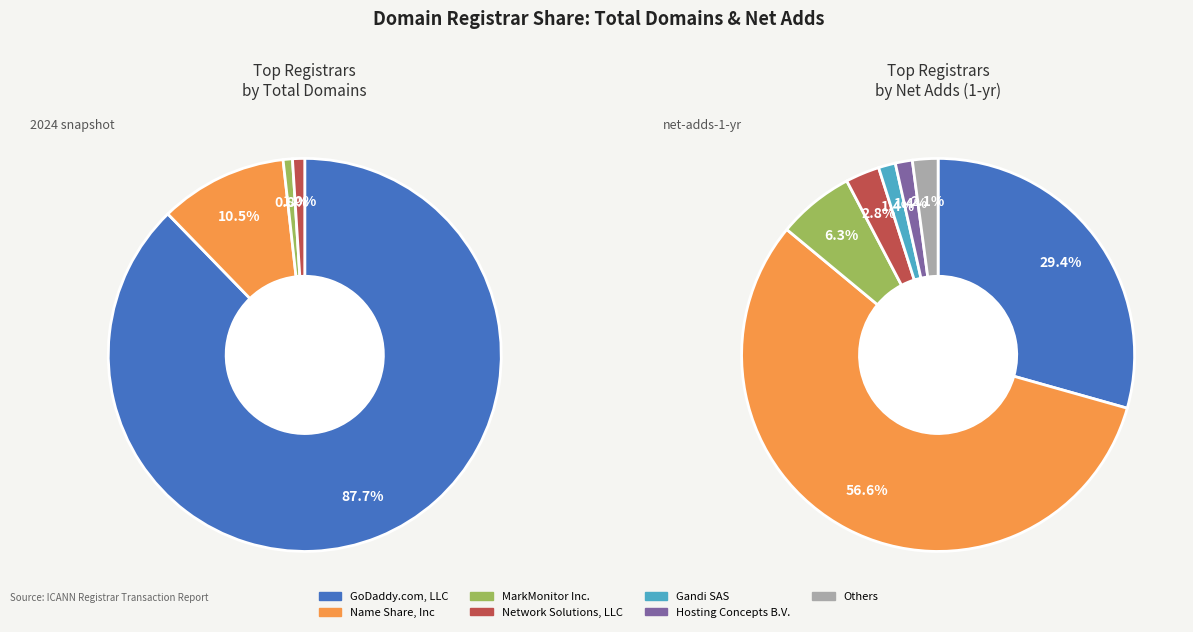

To the nearest percent, what percentage of the pie is Other?

1%